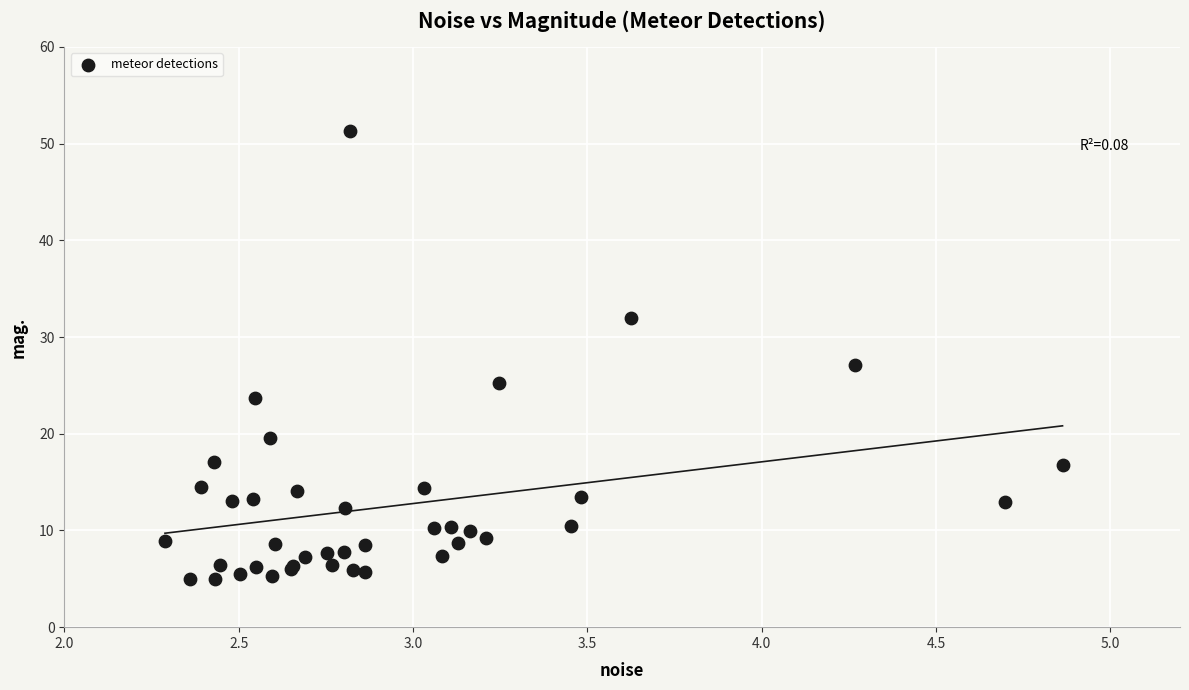

What Y value in the scatter plot is closest to 28?

27.1